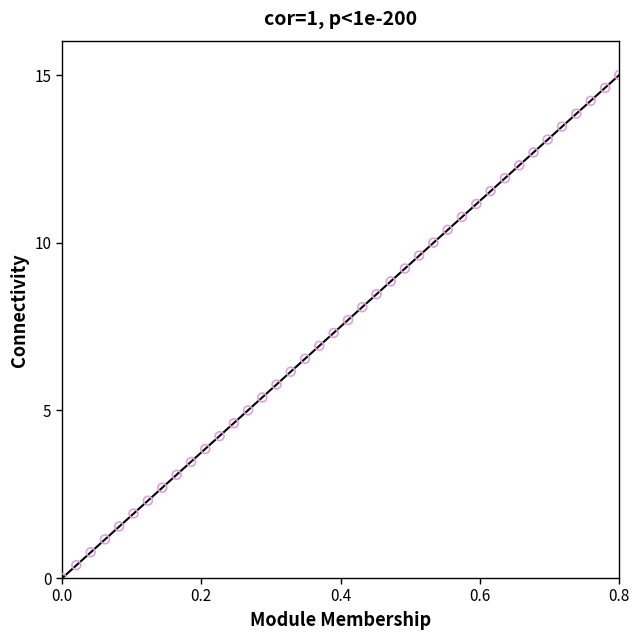

What is the range of Y values (max minus min)?

15.0